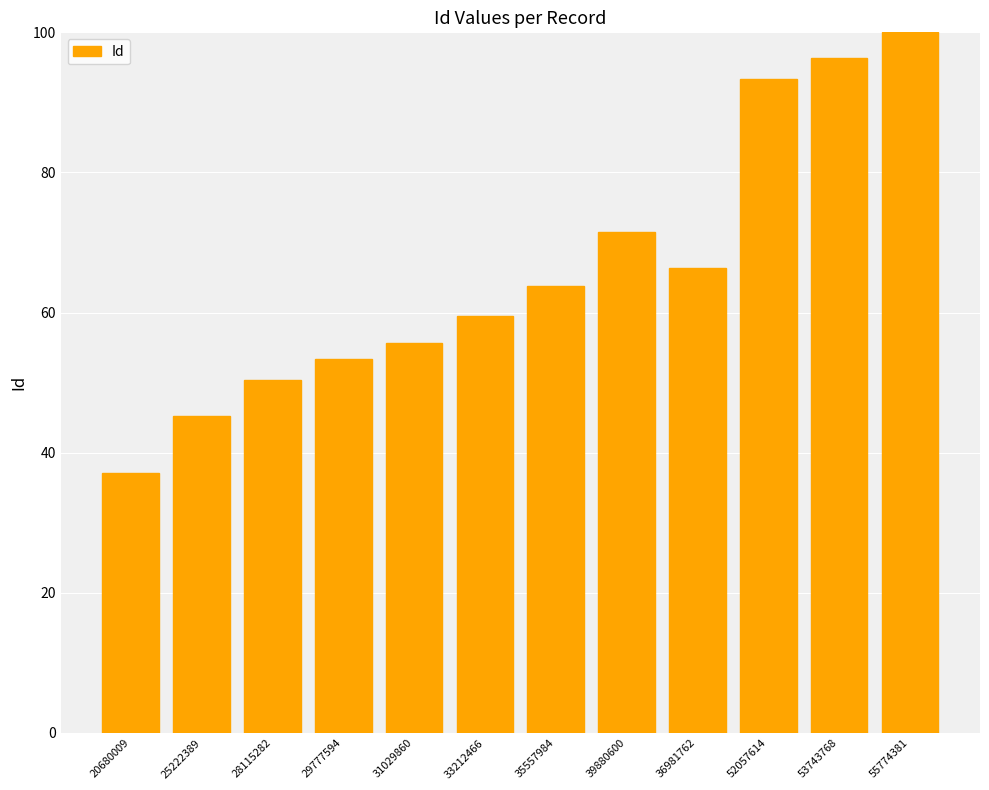

What is the label of the 8th bar from the left?

39880600